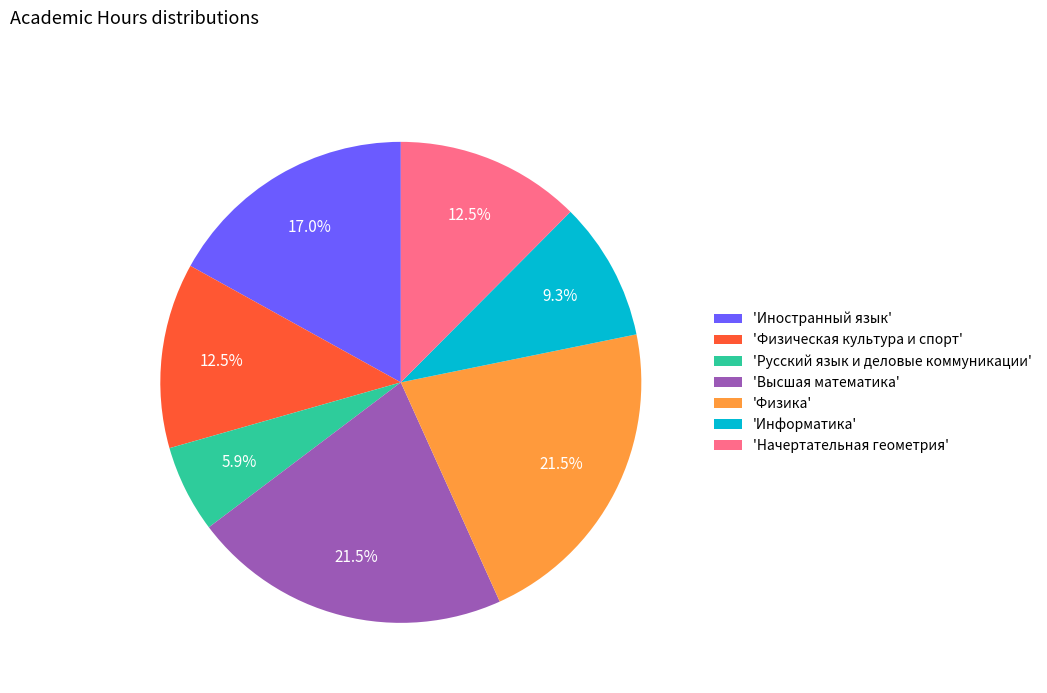

What is the total percentage of 'Высшая математика' and 'Русский язык и деловые коммуникации'?

27.3%